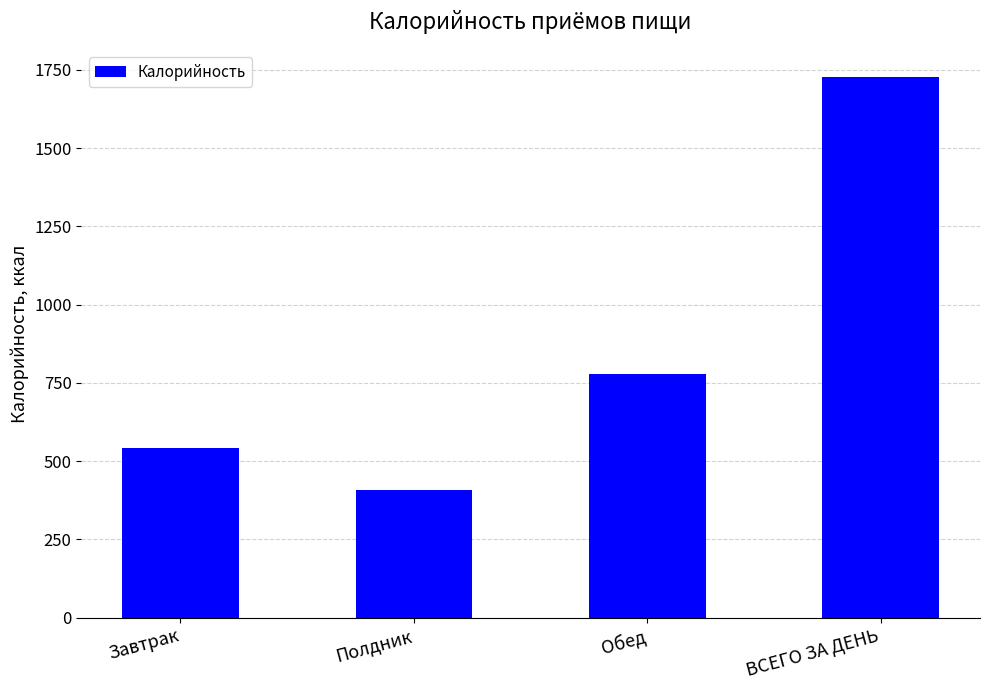

Rank the categories by value from highest to lowest.

ВСЕГО ЗА ДЕНЬ, Обед, Завтрак, Полдник